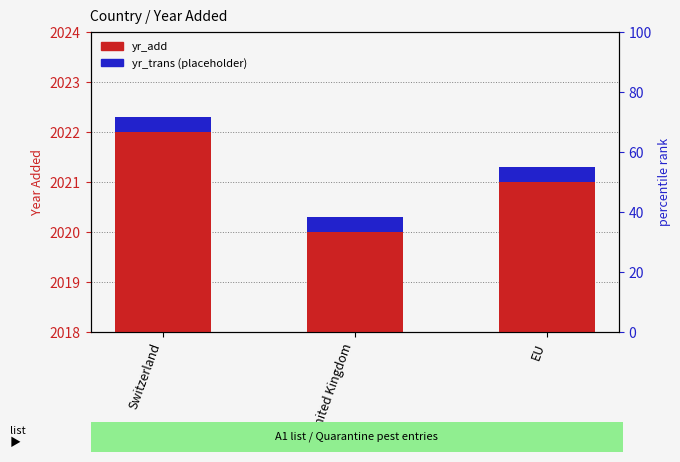

At which label does yr_add first exceed 2021?

Switzerland